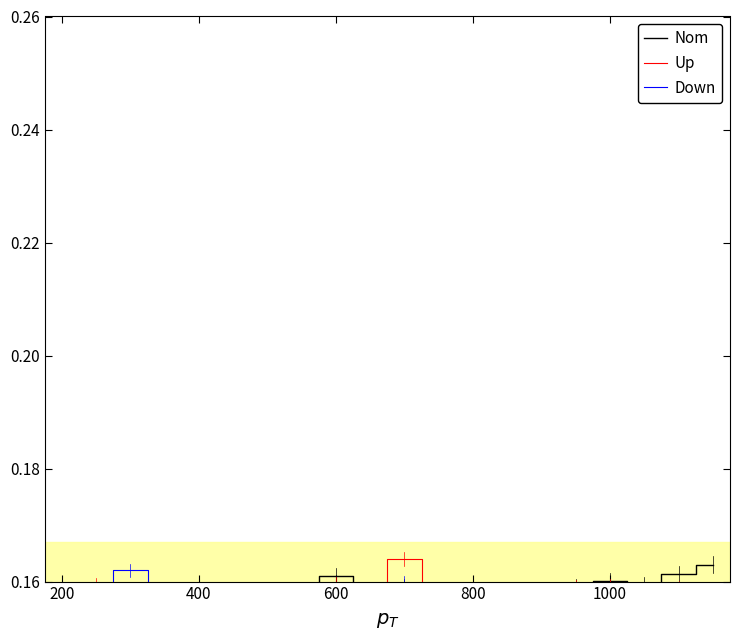

The Nom series shows 0.1 at 600. True or false?

False